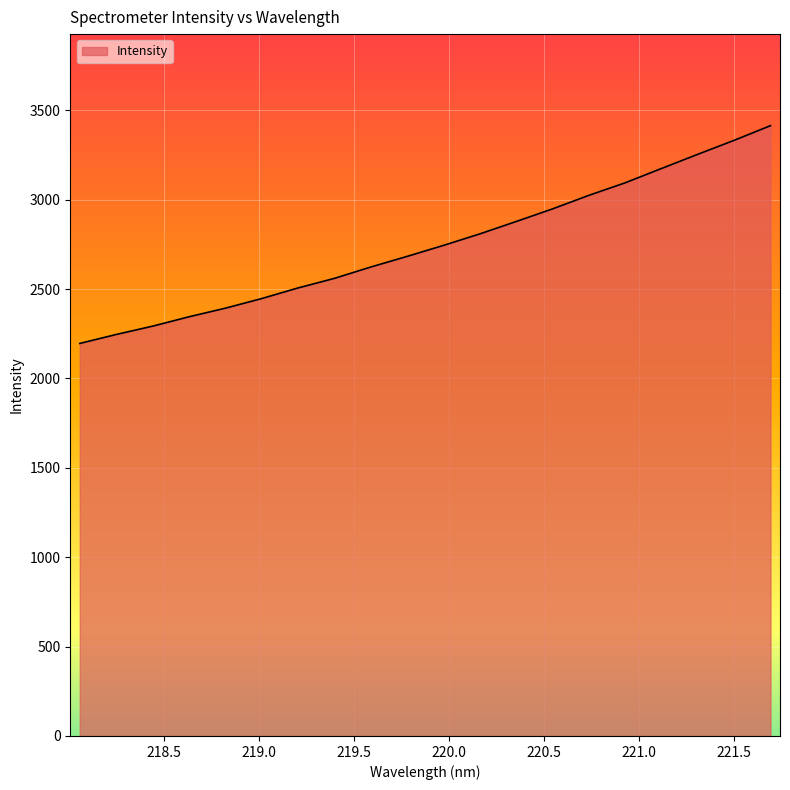

True or false: the data has more than 0 interior local peaks.

False